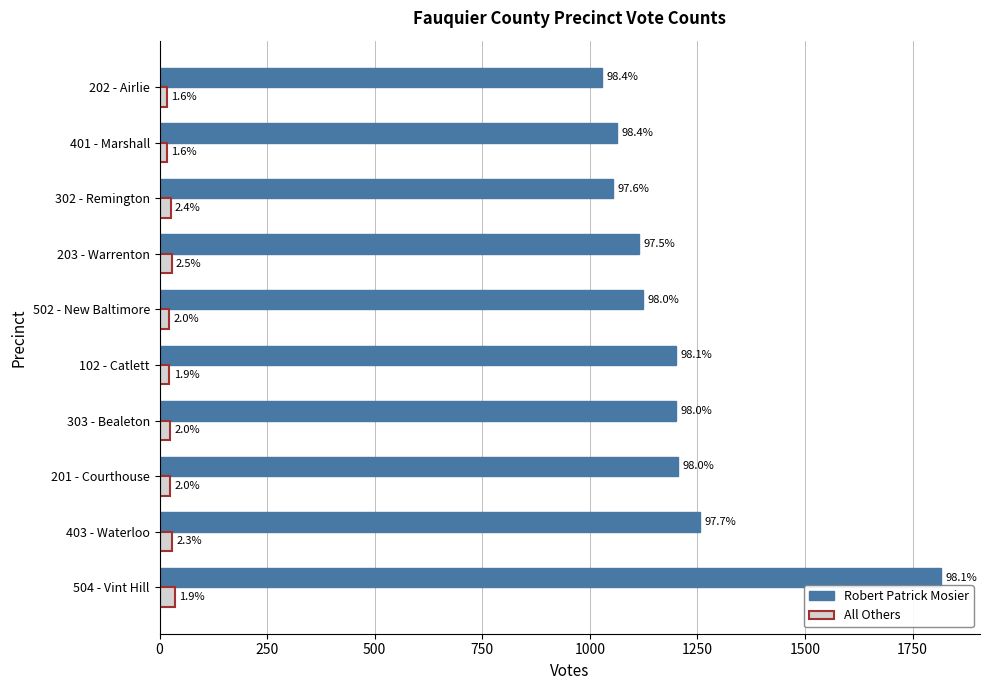

What position from the right is 202 - Airlie?

1